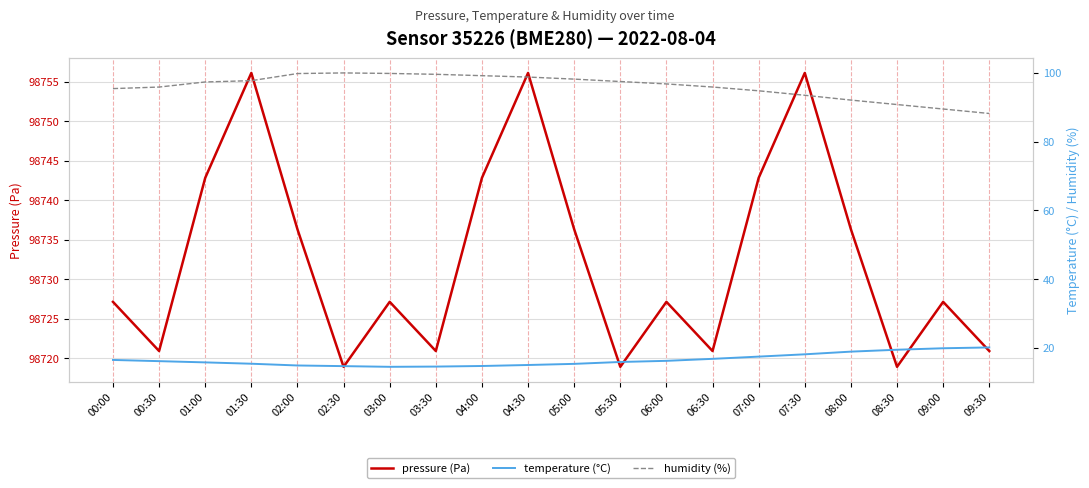

What is the maximum value shown in the chart?

98756.1